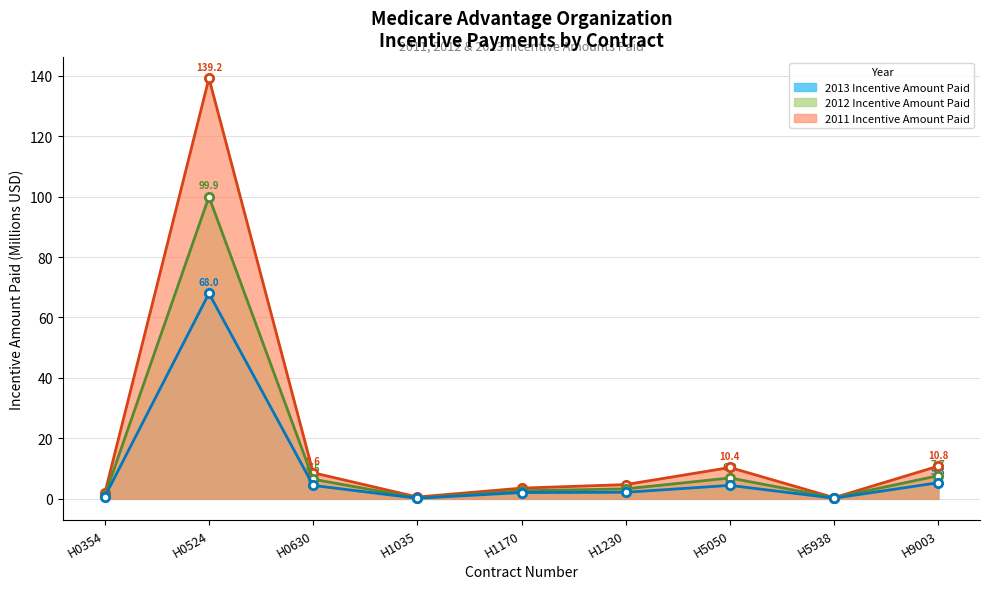

What are all the series names shown in the legend?

2013 Incentive Amount Paid, 2012 Incentive Amount Paid, 2011 Incentive Amount Paid